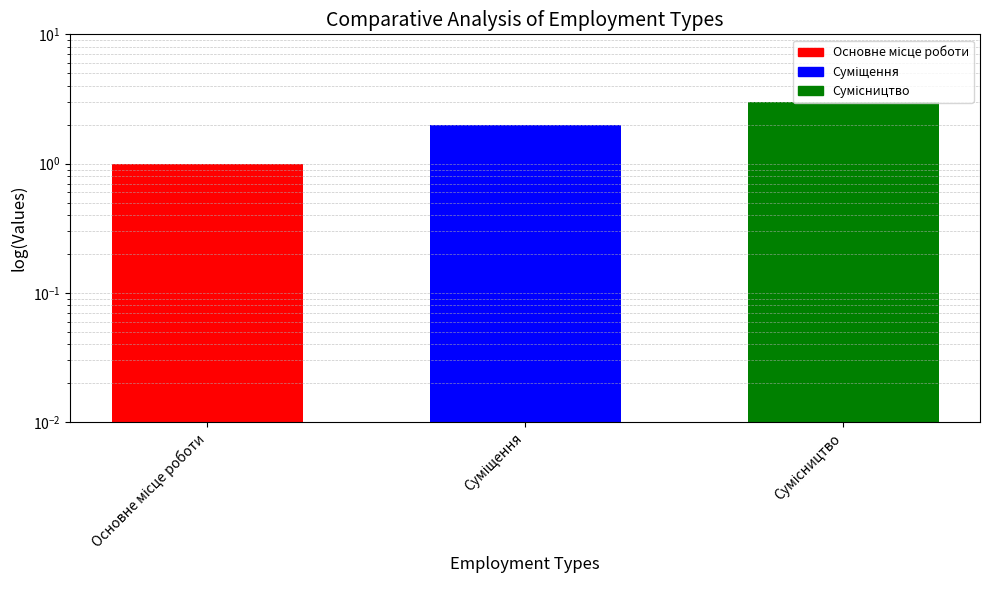

What is the difference between the values at Основне місце роботи and Сумісництво?

2